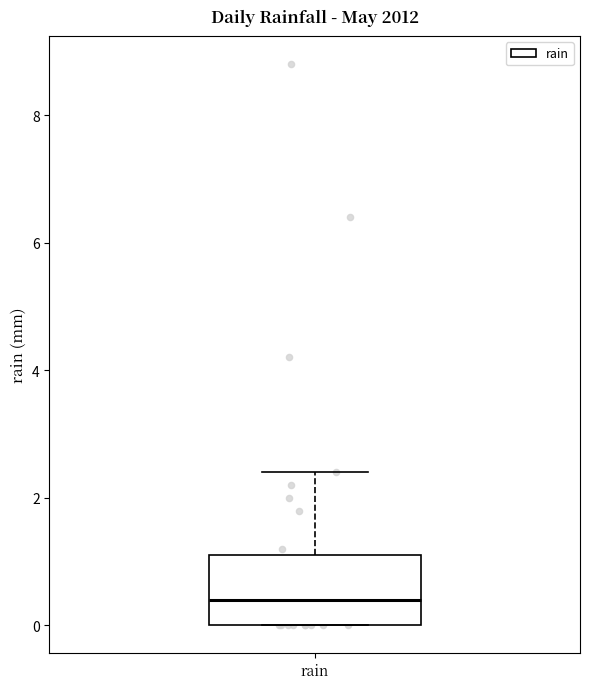

Transcribe this box plot: give where the median line is, the range the box spans, and where the two whiskers end, as read against the y-axis. The values are not printed on the chart, so give them approximately, as read against the axis.

median 0.4, box 0.0 to 1.2, whiskers 0.0 to 2.4